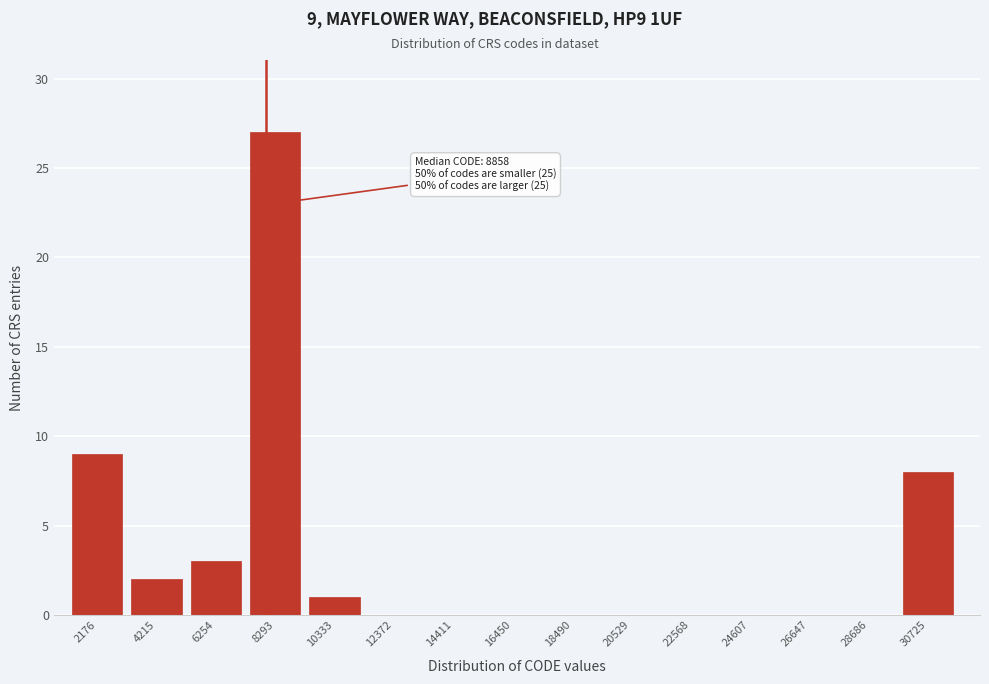

Reading left to right, list all the values displayed in this chart.

2176=9	4215=2	6254=3	8293=27	10333=1	12372=0	14411=0	16450=0	18490=0	20529=0	22568=0	24607=0	26647=0	28686=0	30725=8